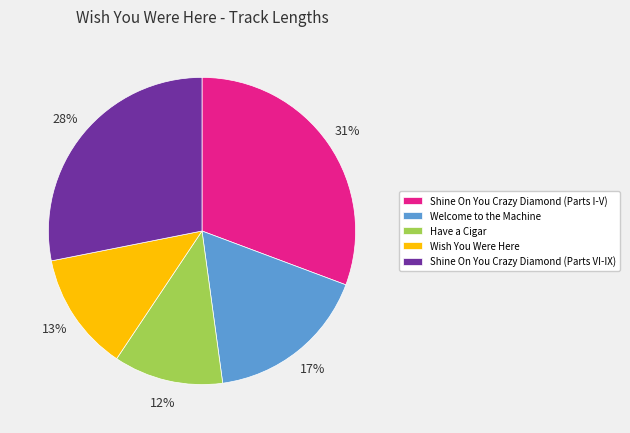

What percentage is the Welcome to the Machine slice, to the nearest percent?

17%